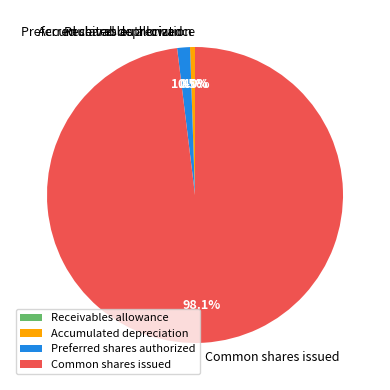

What is the majority slice?

Common shares issued